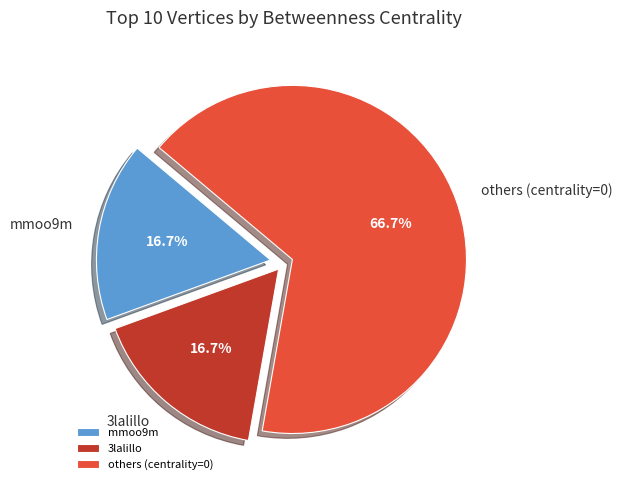

Does any single category account for the majority?

Yes